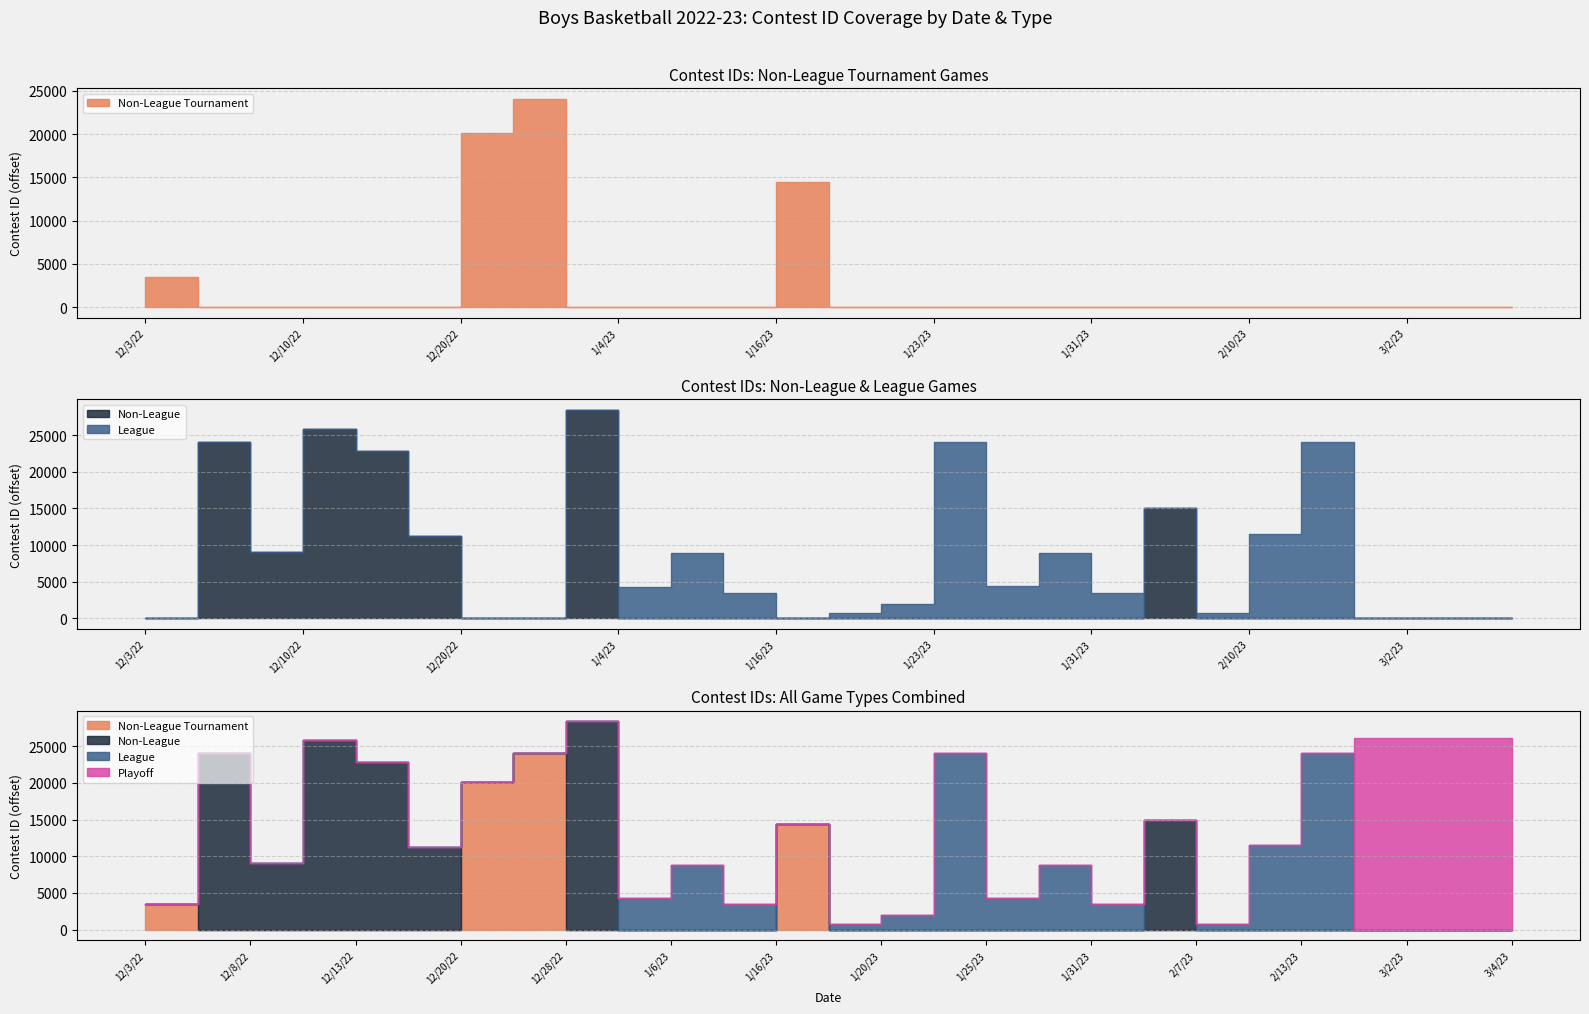

At which label does Non-League Tournament reach its minimum?

12/7/22